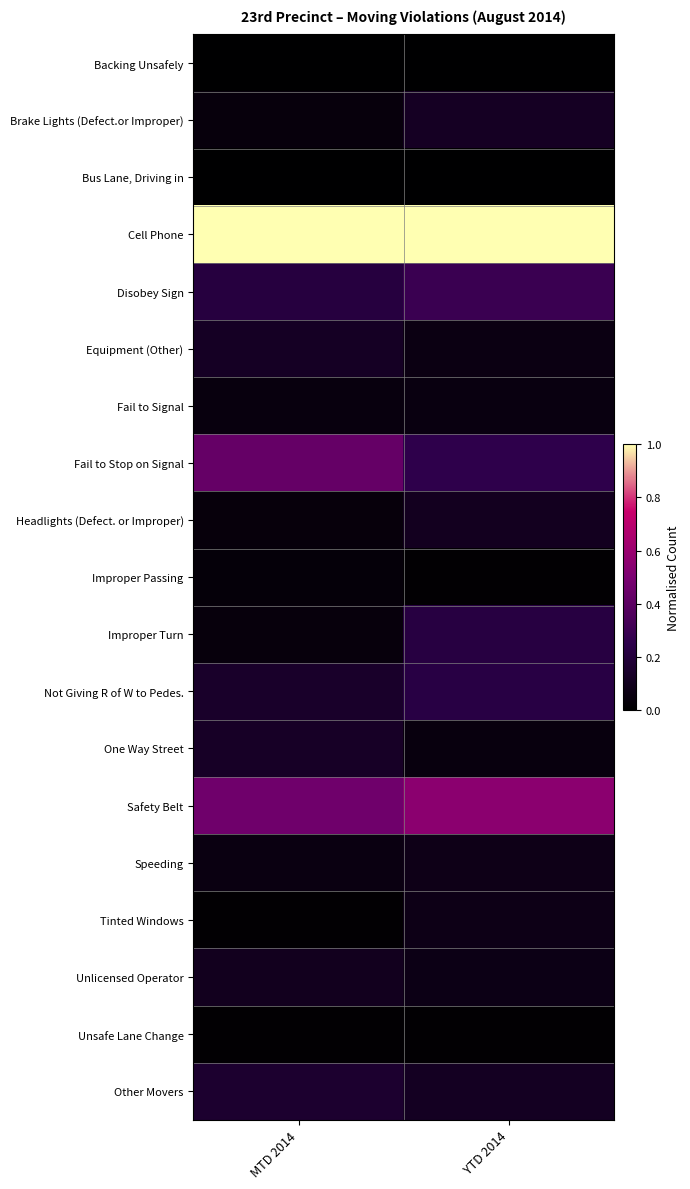

At how many categories does at least one series exceed 0?

2